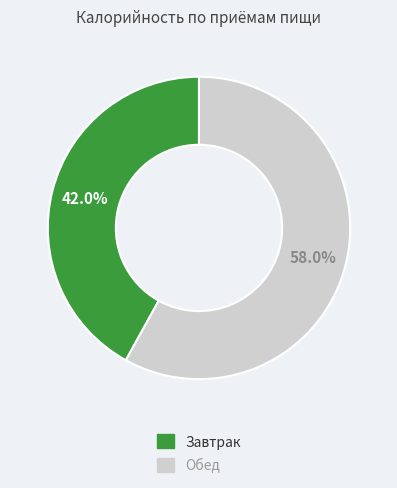

To the nearest percent, what is the difference between the largest and smallest slice percentages?

16%